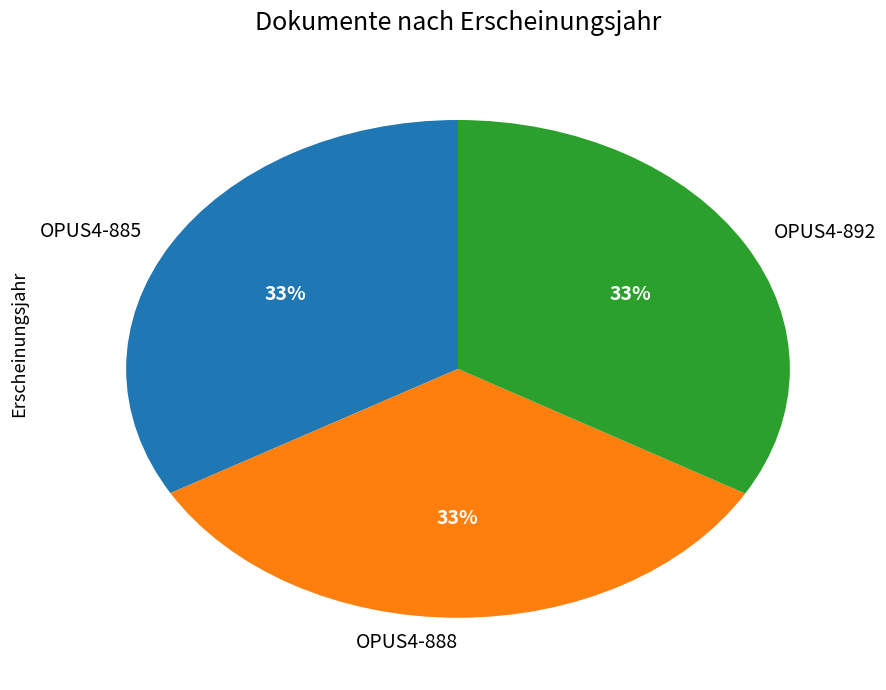

Approximately how many times larger is the value at OPUS4-888 compared to OPUS4-892?

1.0